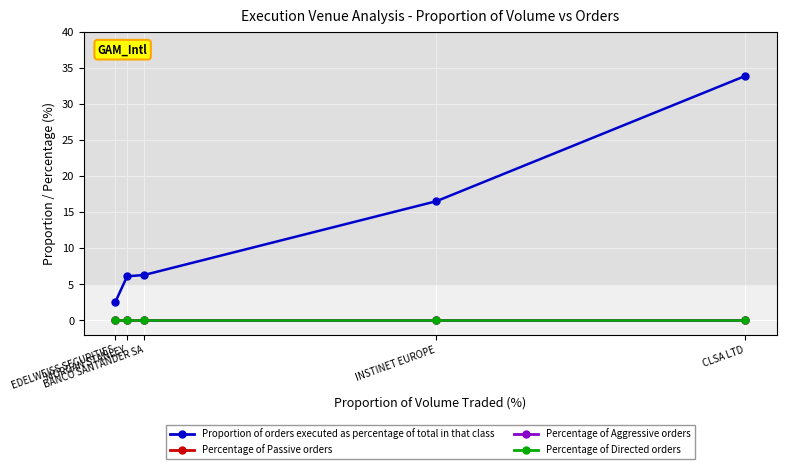

True or false: Percentage of Aggressive orders and Percentage of Passive orders intersect in this chart.

False